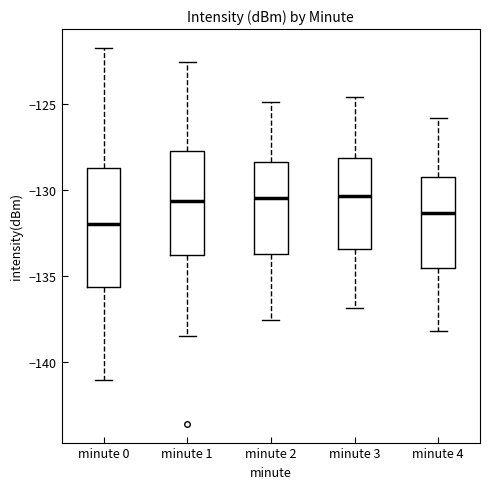

Reading left to right, read every box against the y-axis: the position of its median line, the range the box covers, and the ends of its whiskers. The values are not printed on the chart, so give them approximately, as read against the axis.

minute 0: median -132.0, box -135.5 to -128.5, whiskers -141.0 to -121.5
minute 1: median -130.5, box -134.0 to -128.0, whiskers -138.5 to -122.5
minute 2: median -130.5, box -133.5 to -128.5, whiskers -137.5 to -125.0
minute 3: median -130.5, box -133.5 to -128.0, whiskers -137.0 to -124.5
minute 4: median -131.5, box -134.5 to -129.0, whiskers -138.0 to -126.0